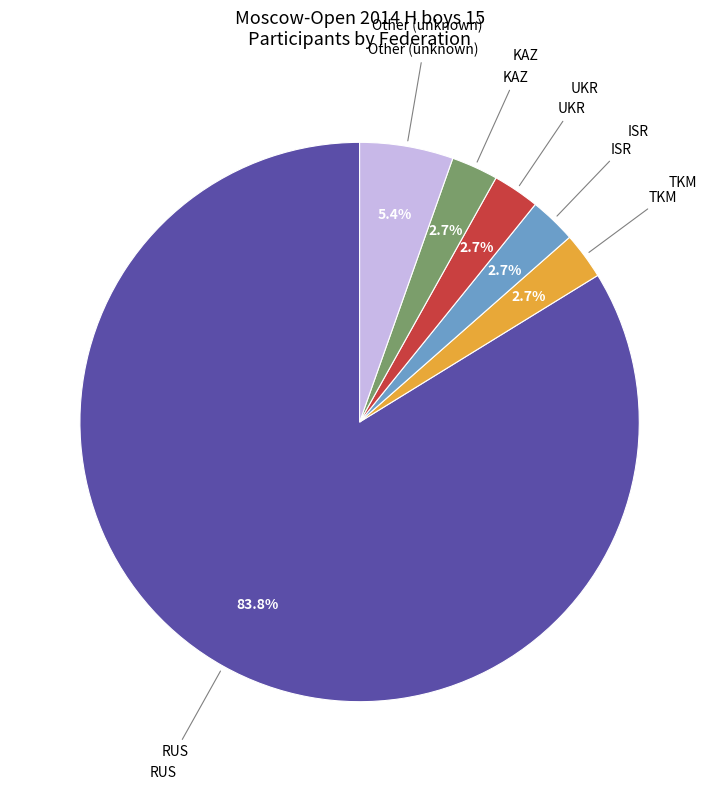

How many slices are in this pie chart?

6